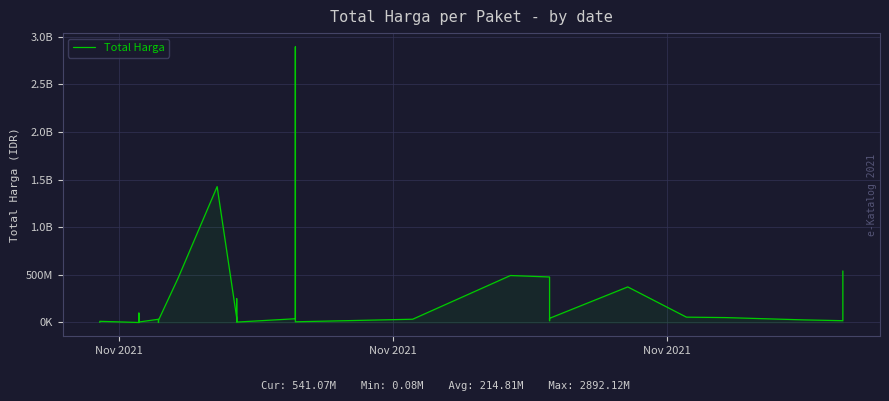

True or false: the data has more than 1 interior local peaks.

True